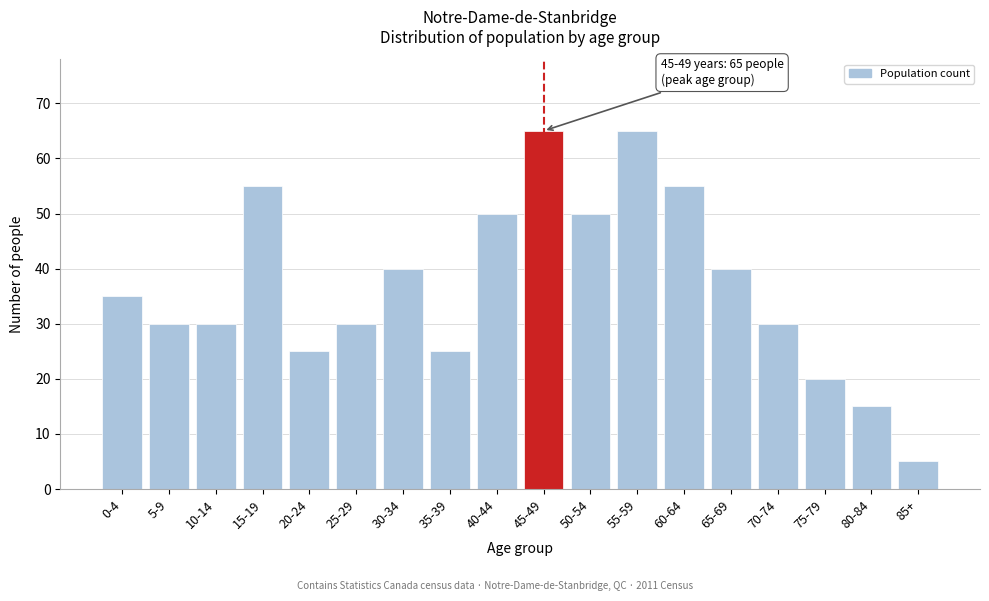

Reading right to left, list all the values displayed in this chart.

5	15	20	30	40	55	65	50	65	50	25	40	30	25	55	30	30	35